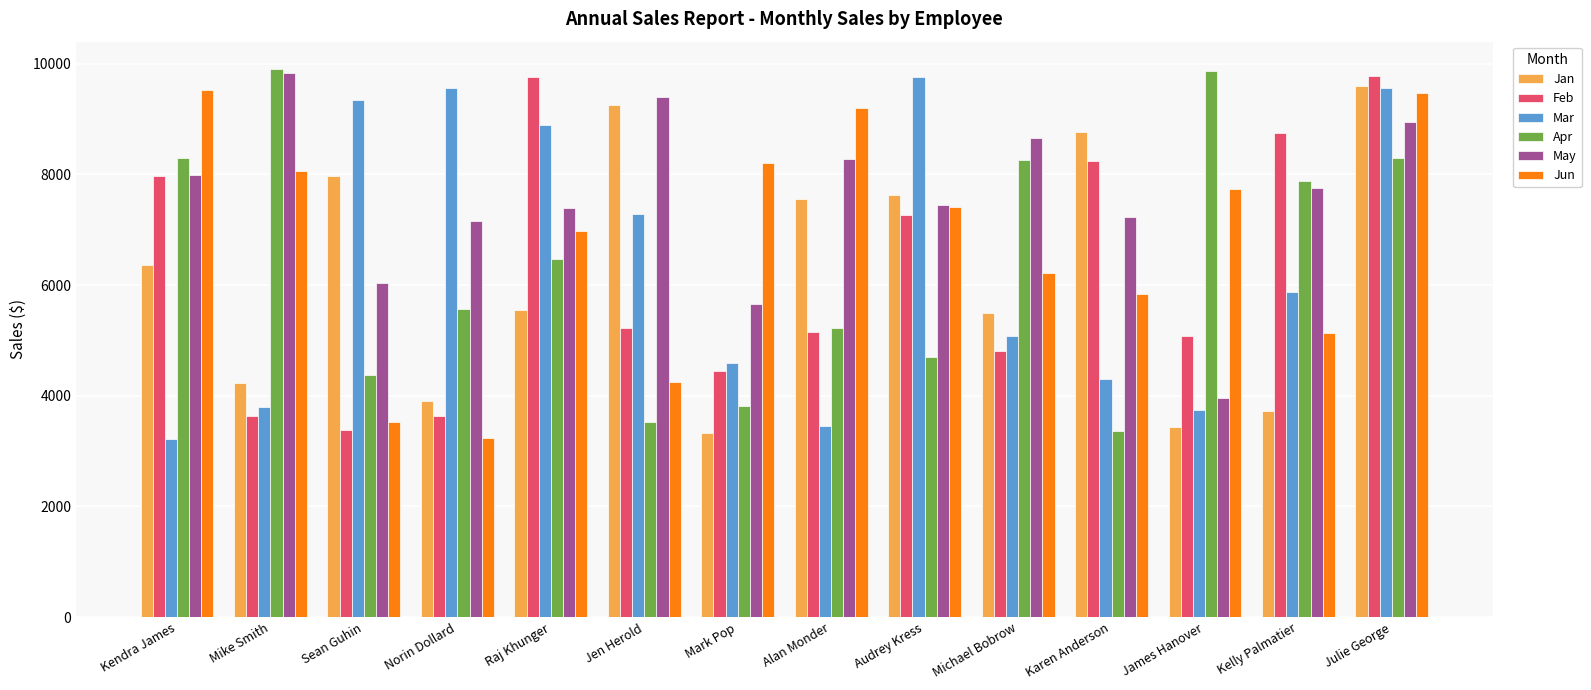

What is the approximate value of Apr at Michael Bobrow?

8254